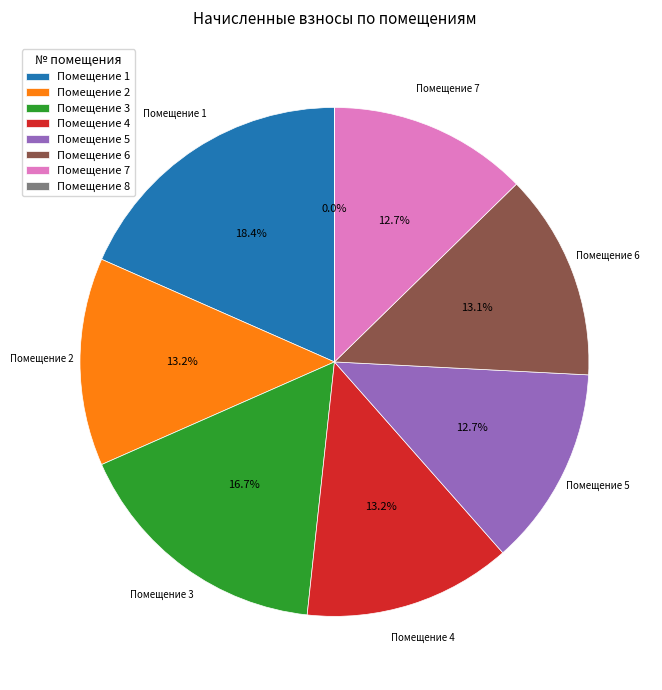

What is the largest slice in the pie chart?

Помещение 1